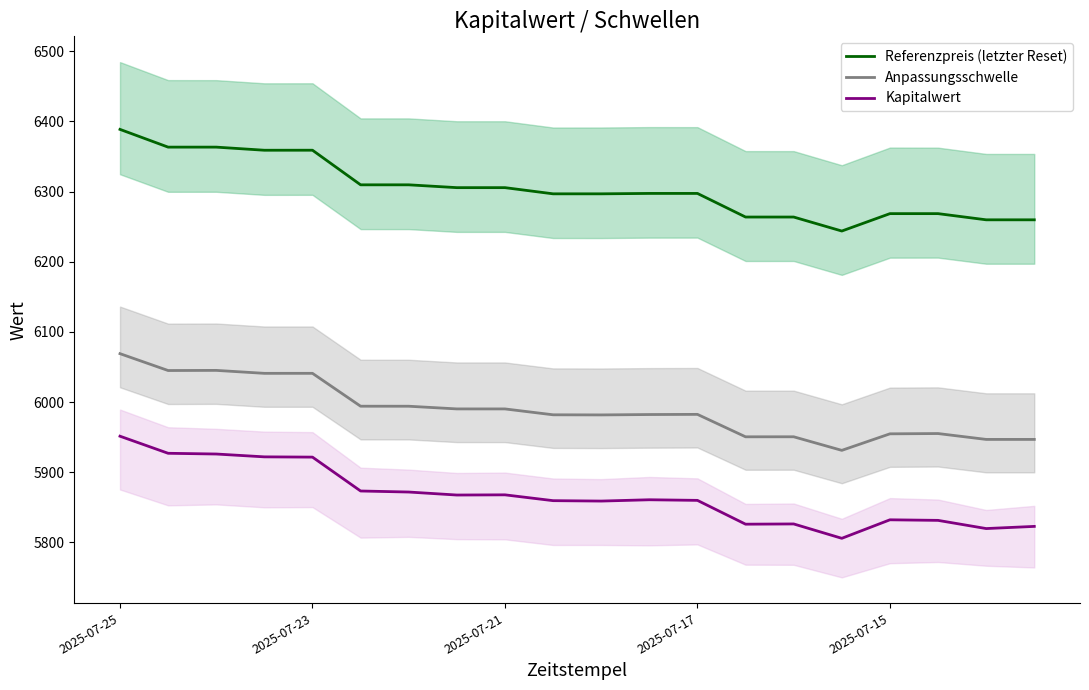

True or false: Kapitalwert and Referenzpreis (letzter Reset) intersect in this chart.

False